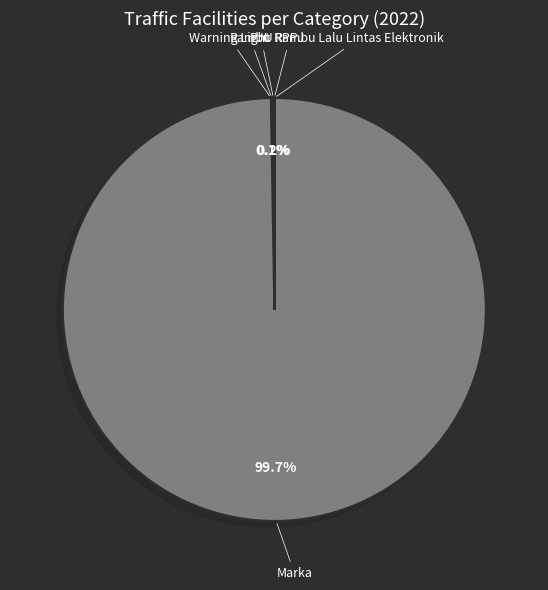

Is there a majority slice in this chart?

Yes